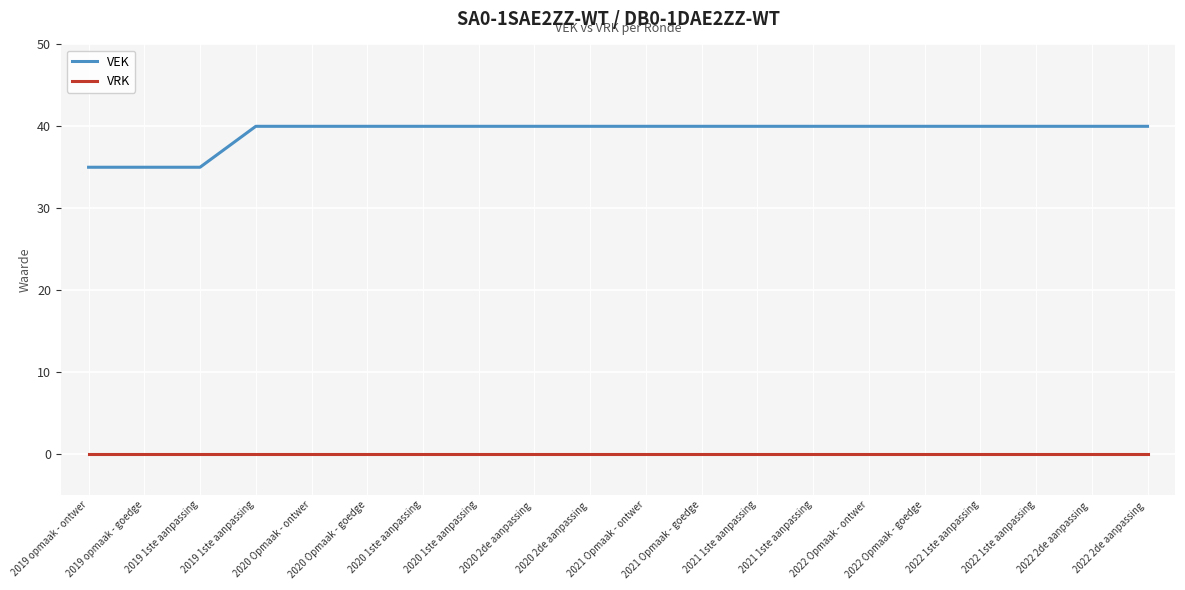

Reading right to left, list all the values displayed in this chart.

VEK: 2022 2de aanpassing =40	2022 2de aanpassing =40	2022 1ste aanpassing=40	2022 1ste aanpassing=40	2022 Opmaak - goedge=40	2022 Opmaak - ontwer=40	2021 1ste aanpassing=40	2021 1ste aanpassing=40	2021 Opmaak - goedge=40	2021 Opmaak - ontwer=40	2020 2de aanpassing =40	2020 2de aanpassing =40	2020 1ste aanpassing=40	2020 1ste aanpassing=40	2020 Opmaak - goedge=40	2020 Opmaak - ontwer=40	2019 1ste aanpassing=40	2019 1ste aanpassing=35	2019 opmaak - goedge=35	2019 opmaak - ontwer=35
VRK: 2022 2de aanpassing =0	2022 2de aanpassing =0	2022 1ste aanpassing=0	2022 1ste aanpassing=0	2022 Opmaak - goedge=0	2022 Opmaak - ontwer=0	2021 1ste aanpassing=0	2021 1ste aanpassing=0	2021 Opmaak - goedge=0	2021 Opmaak - ontwer=0	2020 2de aanpassing =0	2020 2de aanpassing =0	2020 1ste aanpassing=0	2020 1ste aanpassing=0	2020 Opmaak - goedge=0	2020 Opmaak - ontwer=0	2019 1ste aanpassing=0	2019 1ste aanpassing=0	2019 opmaak - goedge=0	2019 opmaak - ontwer=0